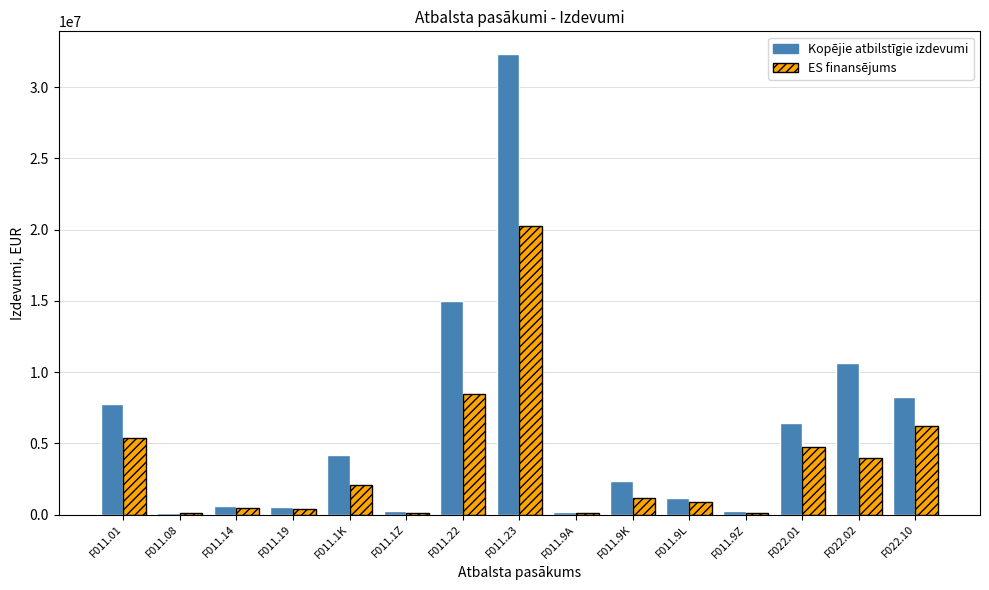

At which category is the sum across all series the highest?

F011.23